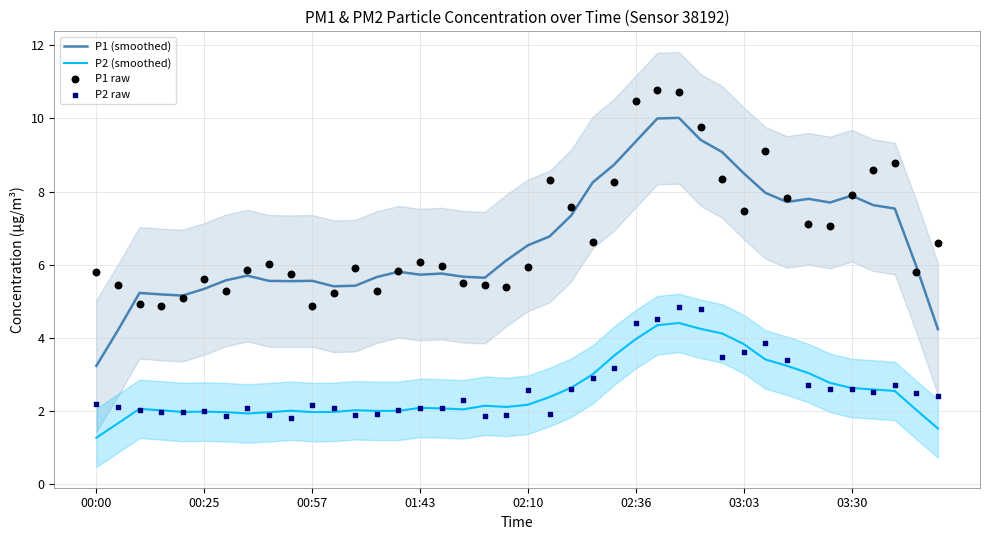

Which series reaches the minimum Y coordinate?

P2 (smoothed)